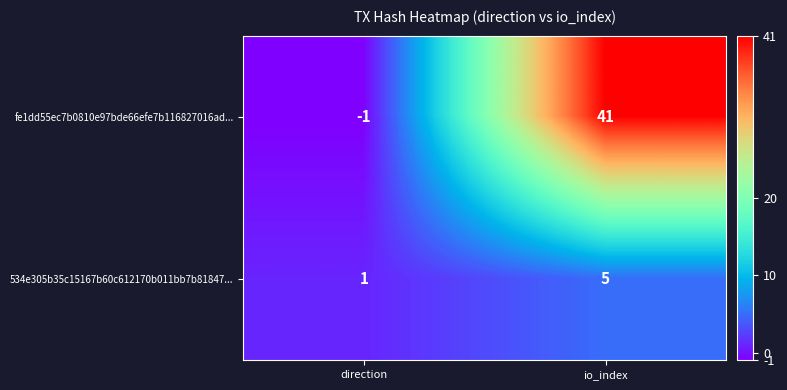

The value of 534e305b35c15167b60c612170b011bb7b81847... at io_index is 3. True or false?

False